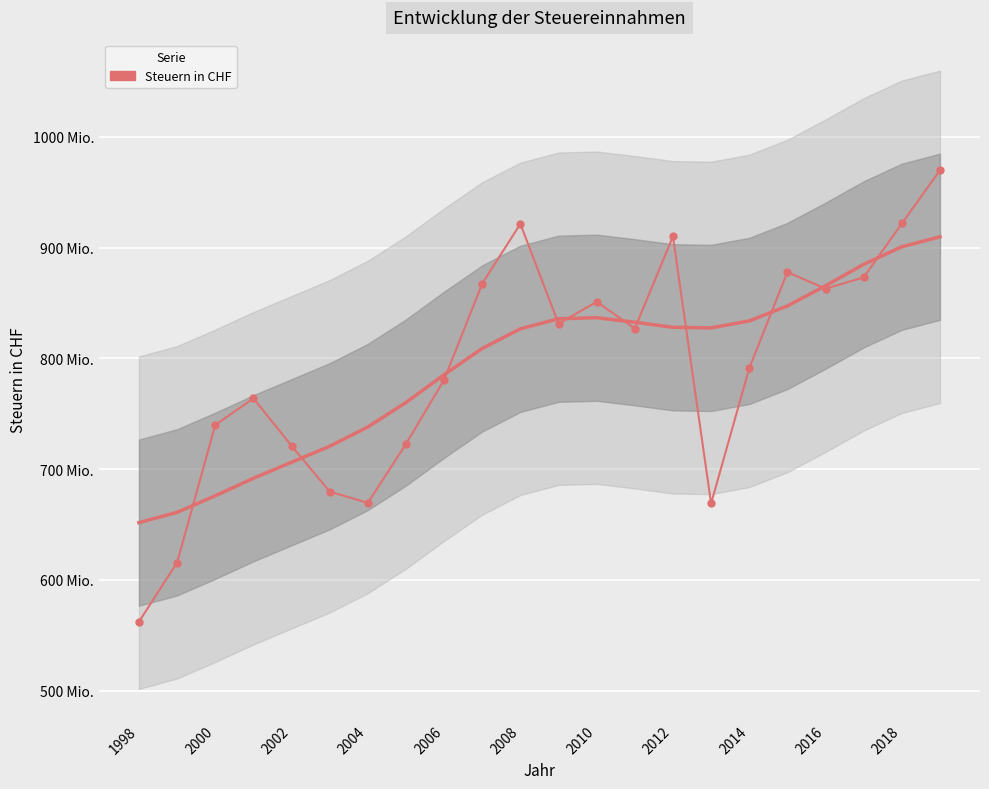

What is the difference between the second highest and minimum values?

359361307